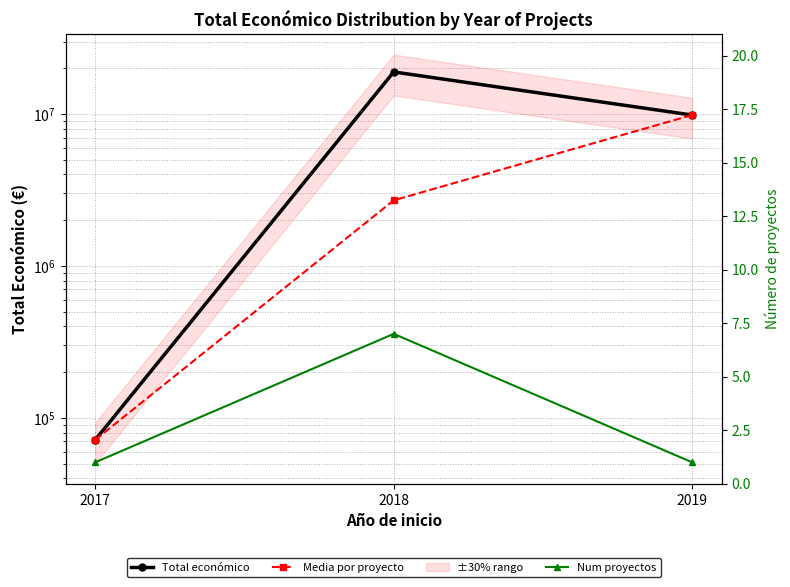

What is the difference between the highest and lowest values at 2017?

71799.0